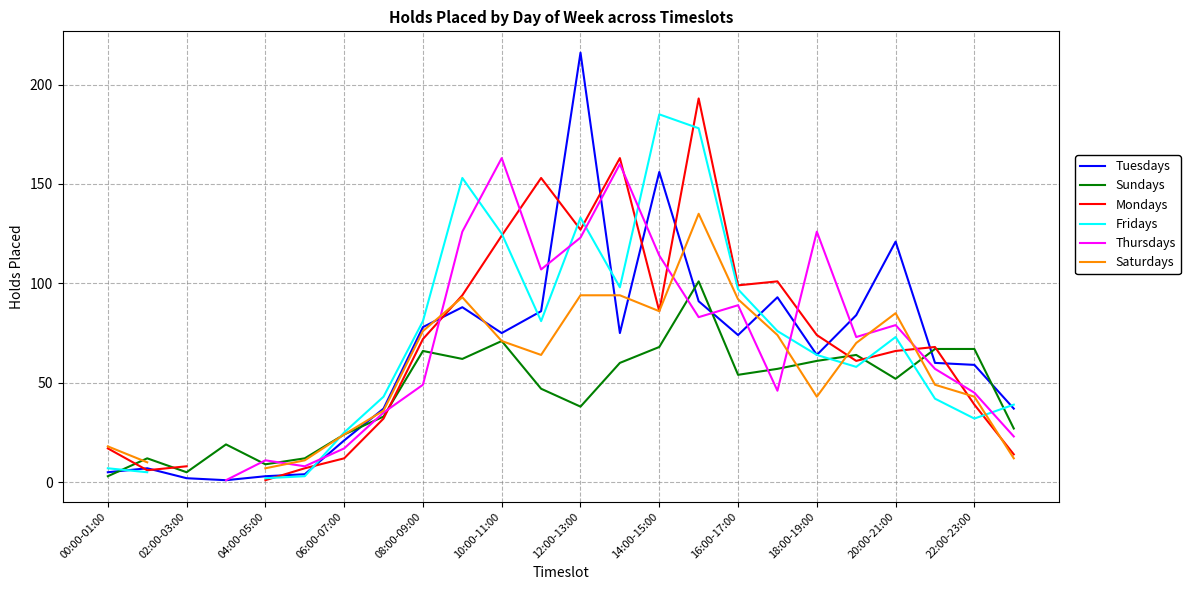

Which category has the highest value in the Tuesdays series?

12:00-13:00